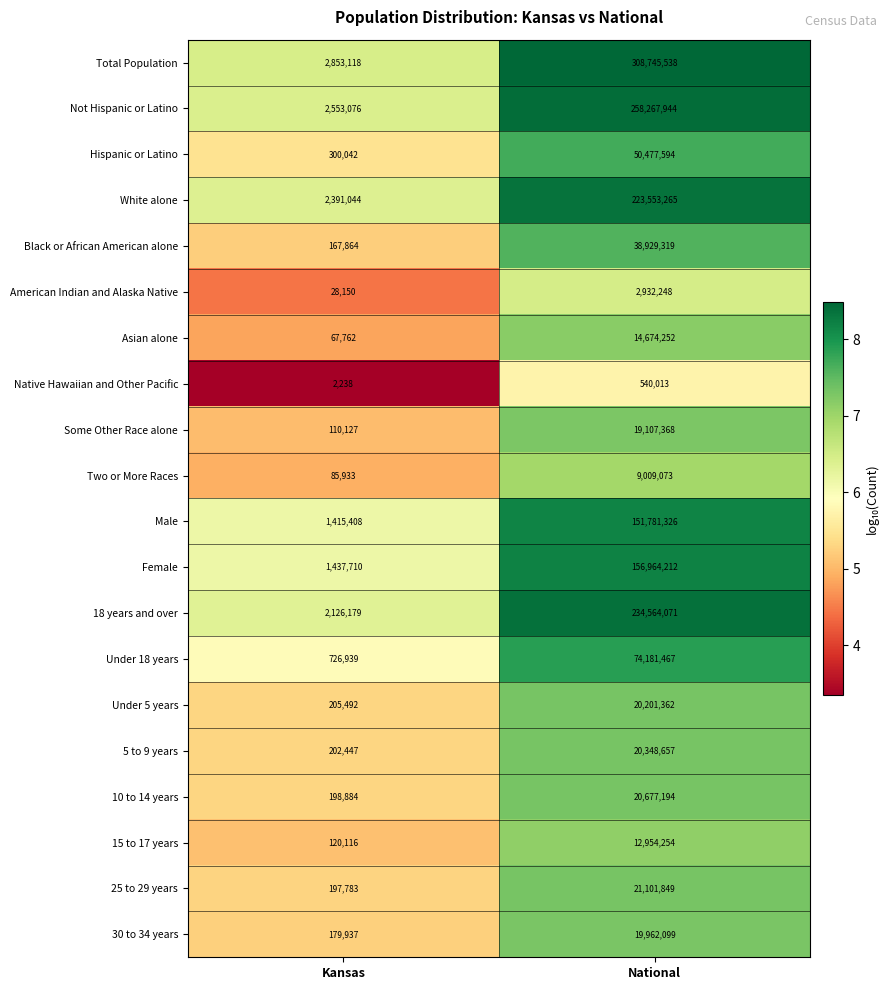

What value does the Two or More Races series have at Kansas?

85933